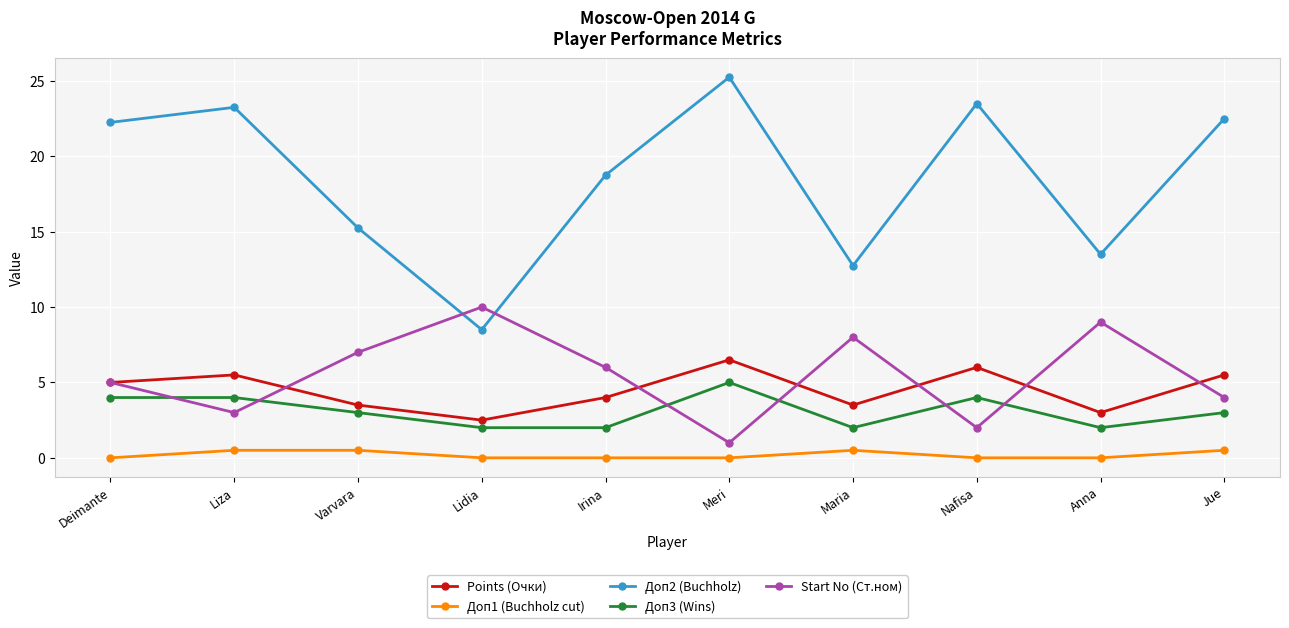

What value does the Points (Очки) series have at Anna?

3.0